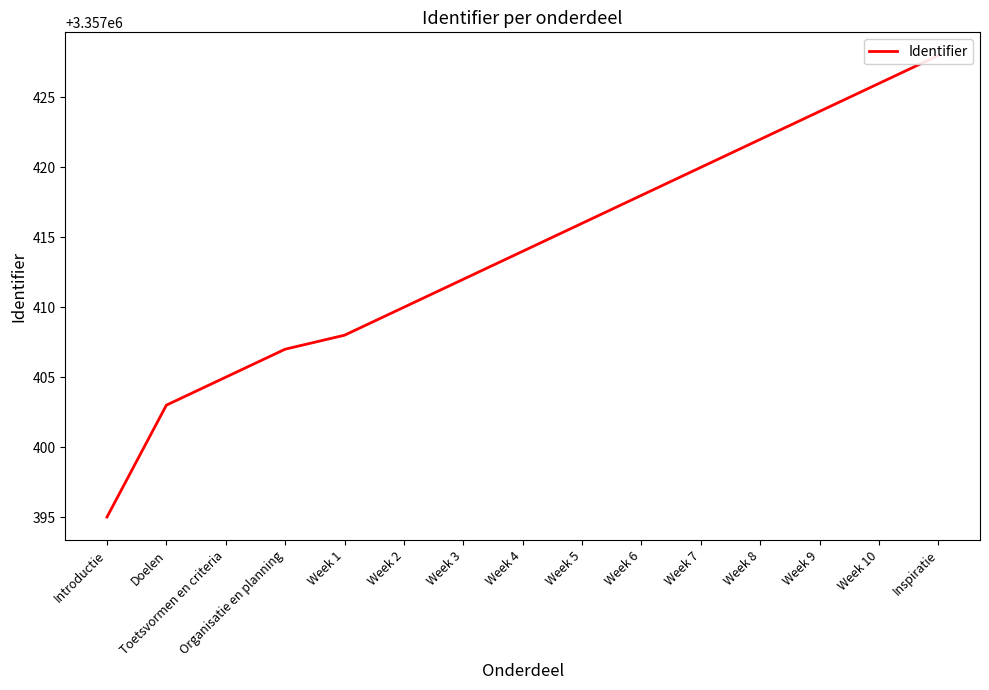

What is the average value?

3357414